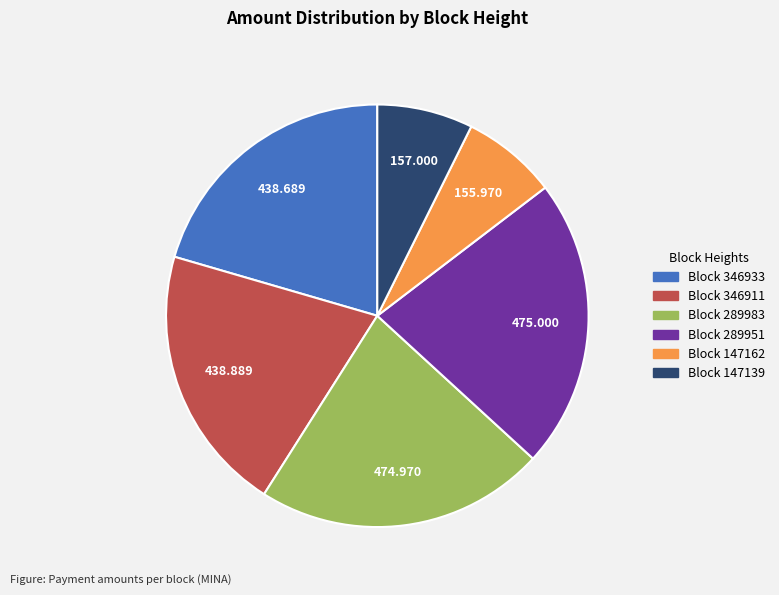

Does any single category account for the majority?

No